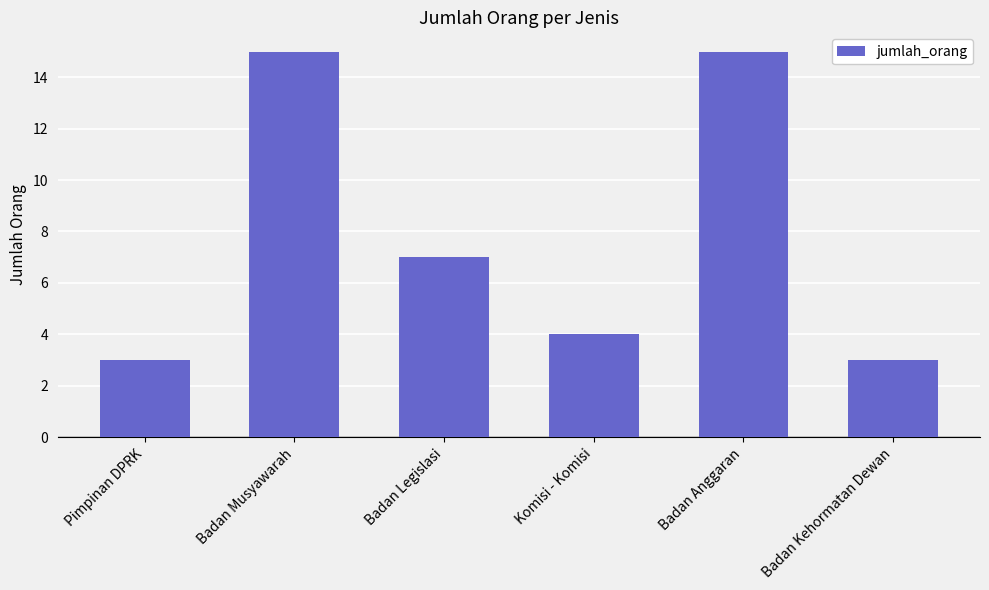

What is the change in value from Pimpinan DPRK to Komisi - Komisi?

+1